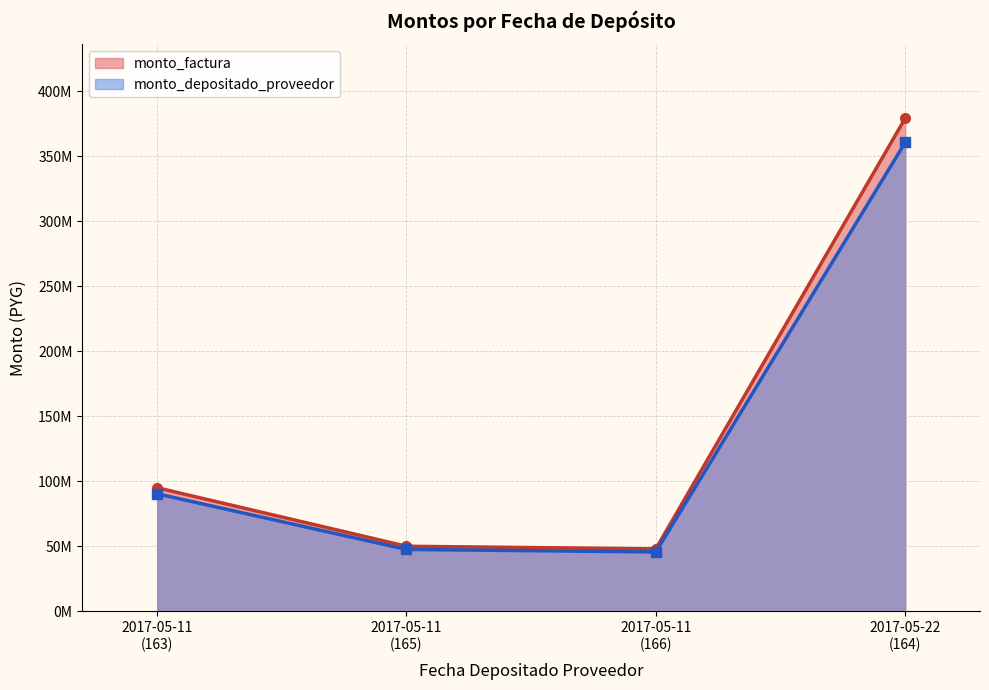

Is it true that monto_depositado_proveedor equals 100740004 at 2017-05-22?

False